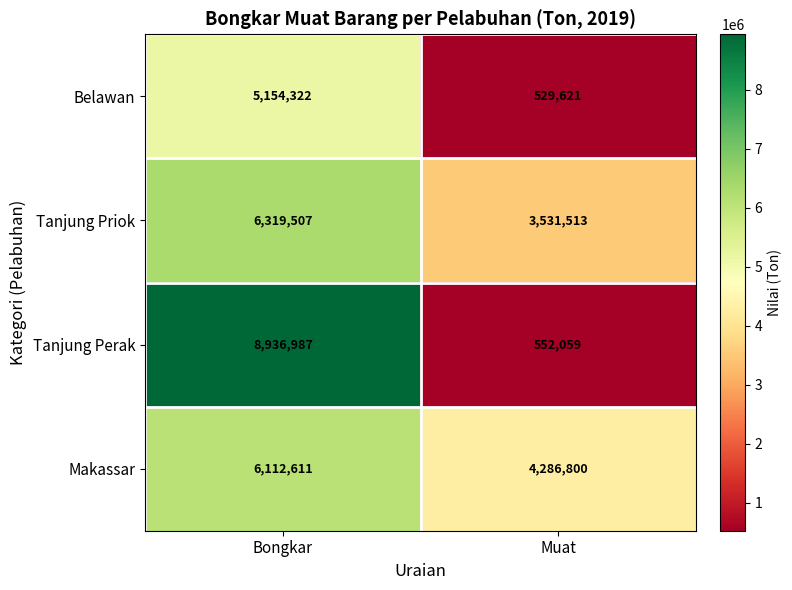

Which series has the largest total across all categories?

Makassar